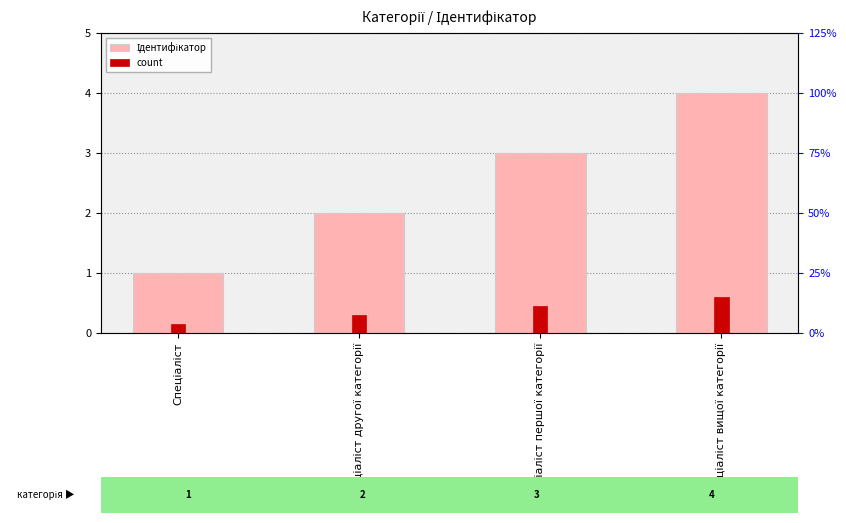

Reading left to right, list all the values displayed in this chart.

Ідентифікатор: Спеціаліст=1.0	Спеціаліст другої категорії=2.0	Спеціаліст першої категорії=3.0	Спеціаліст вищої категорії=4.0
count: Спеціаліст=0.1	Спеціаліст другої категорії=0.3	Спеціаліст першої категорії=0.4	Спеціаліст вищої категорії=0.6